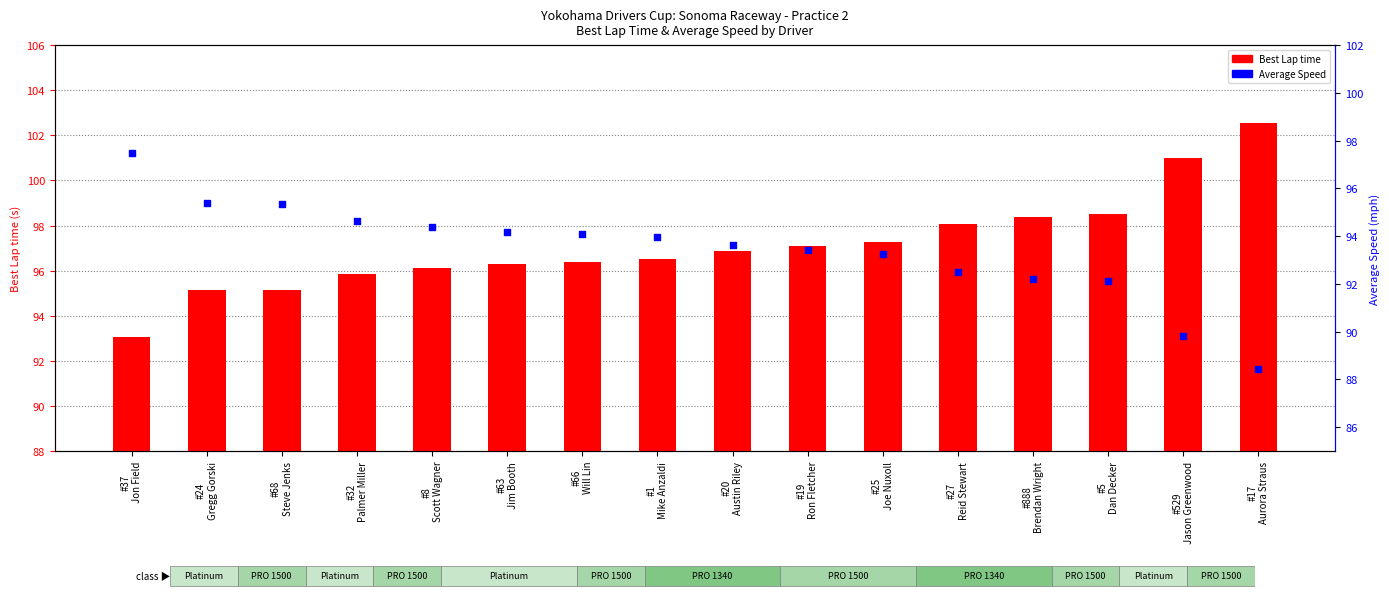

At how many categories does at least one series exceed 96?

13